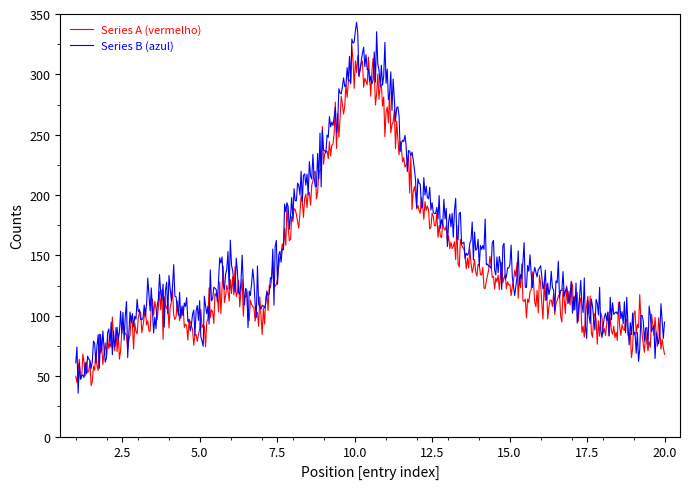

Which series has the widest spread of values?

Series B (azul)